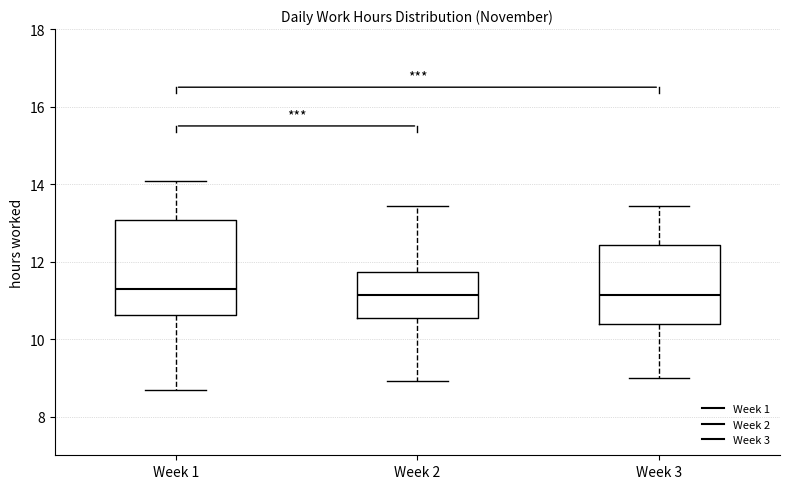

Reading left to right, transcribe this box plot: for each box, give where its median line is, the range the box spans, and where its two whiskers end, as read against the y-axis. The values are not printed on the chart, so give them approximately, as read against the axis.

Week 1: median 11.2, box 10.6 to 13.0, whiskers 8.6 to 14.0
Week 2: median 11.2, box 10.6 to 11.8, whiskers 9.0 to 13.4
Week 3: median 11.2, box 10.4 to 12.4, whiskers 9.0 to 13.4